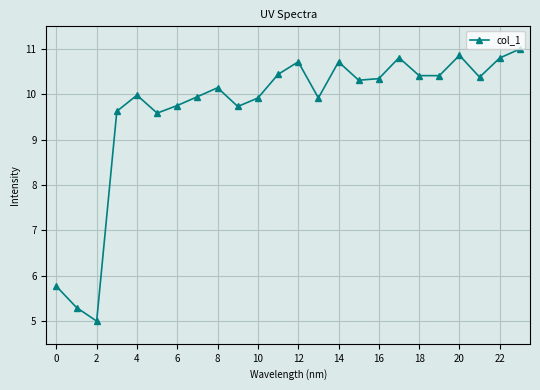

What is the minimum value shown in the chart?

5.0